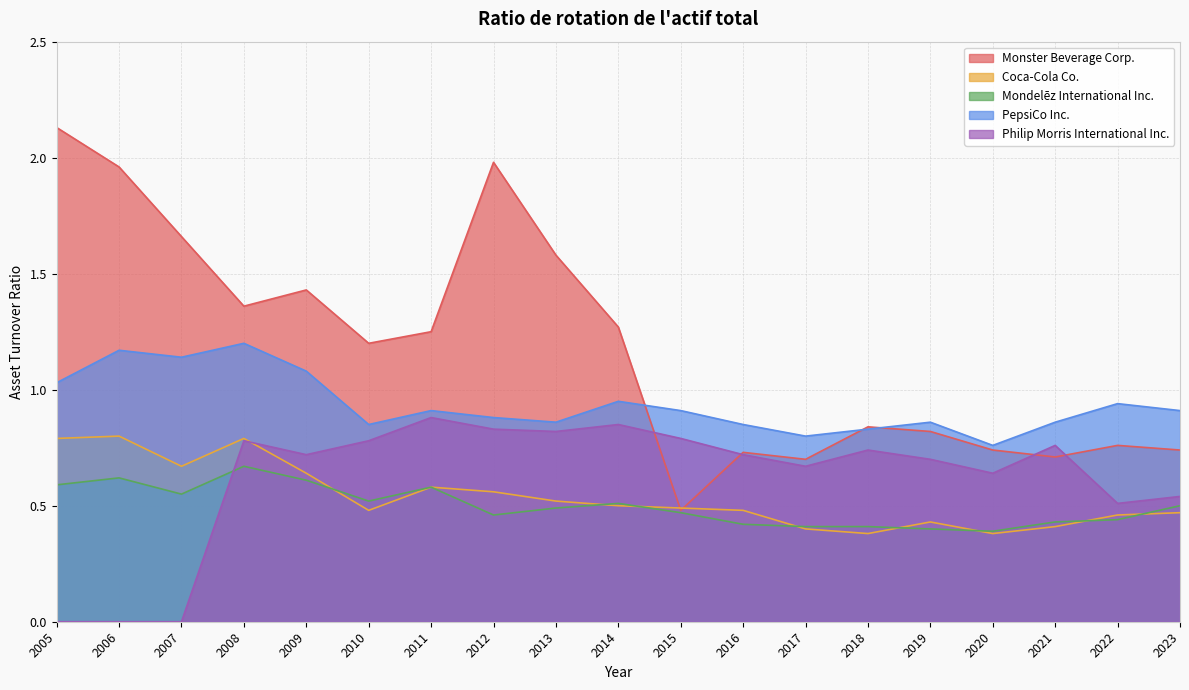

True or false: Coca-Cola Co. and Philip Morris International Inc. intersect in this chart.

True